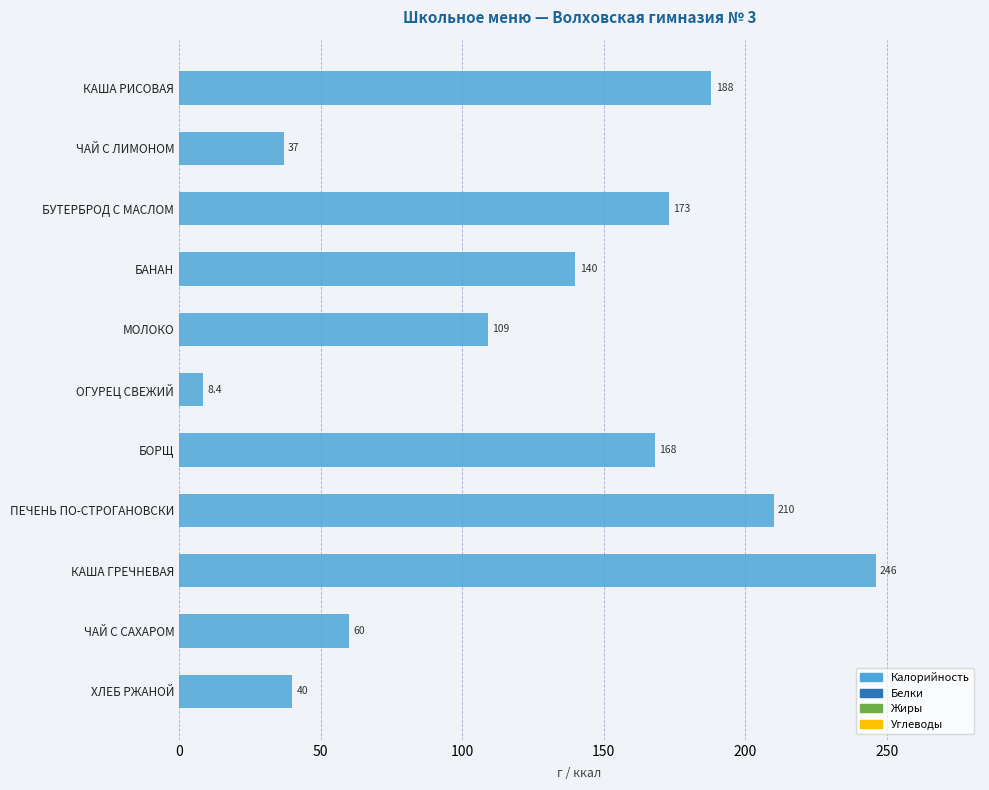

What is the ratio of the value at КАША ГРЕЧНЕВАЯ to the value at ЧАЙ С САХАРОМ?

4.1